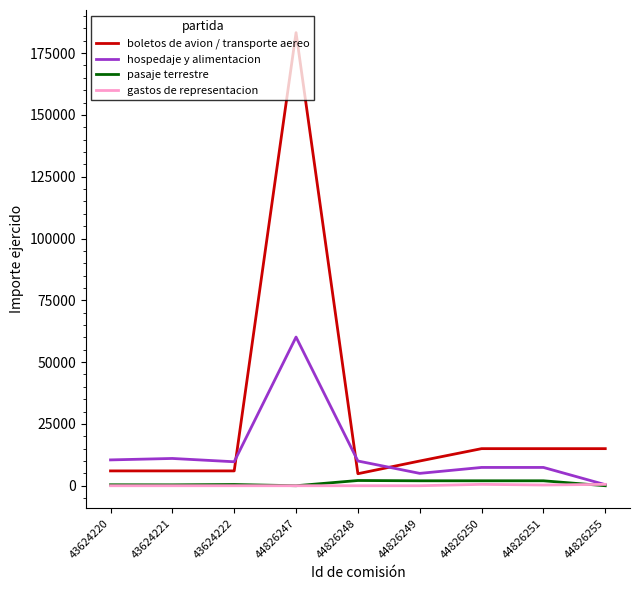

Does the chart have visible grid lines?

No